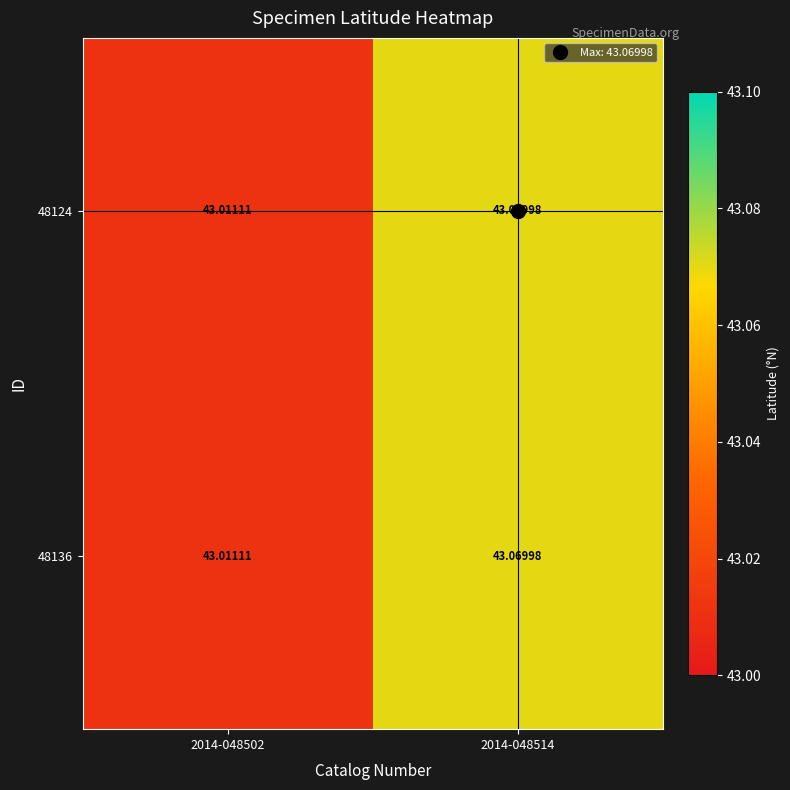

Which category has the lowest value across all series?

2014-048502